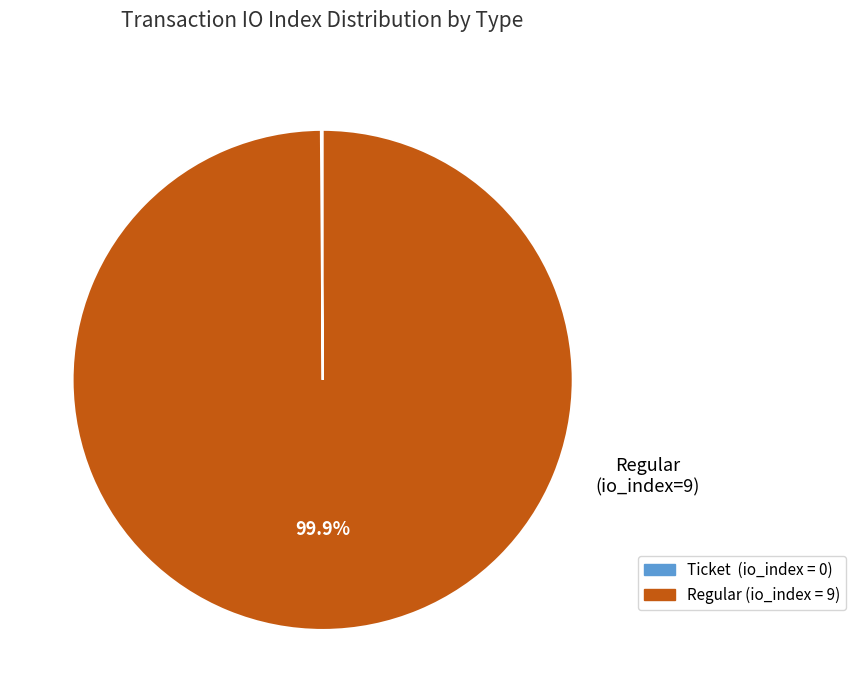

Which category has the biggest portion of the pie?

Regular